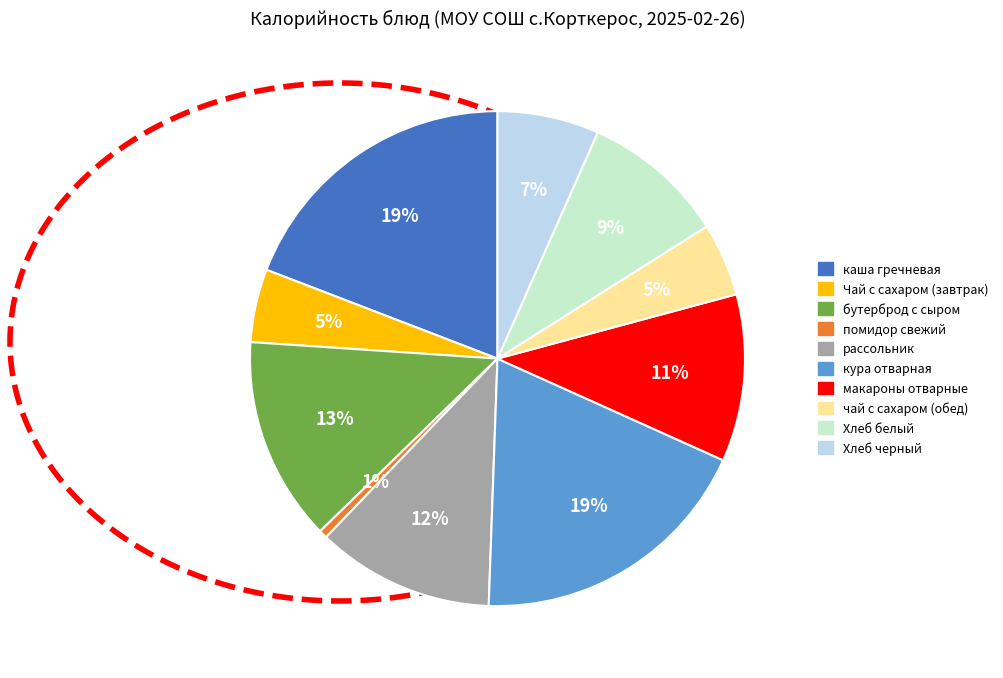

True or false: кура отварная accounts for 32% of the total.

False